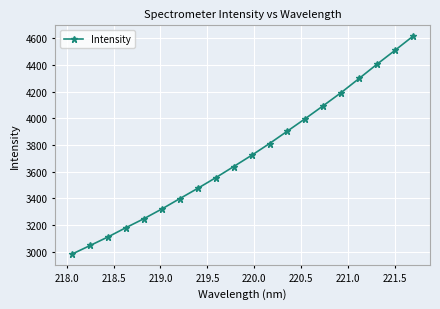

What is the value of the 5th point from the left?

3246.7